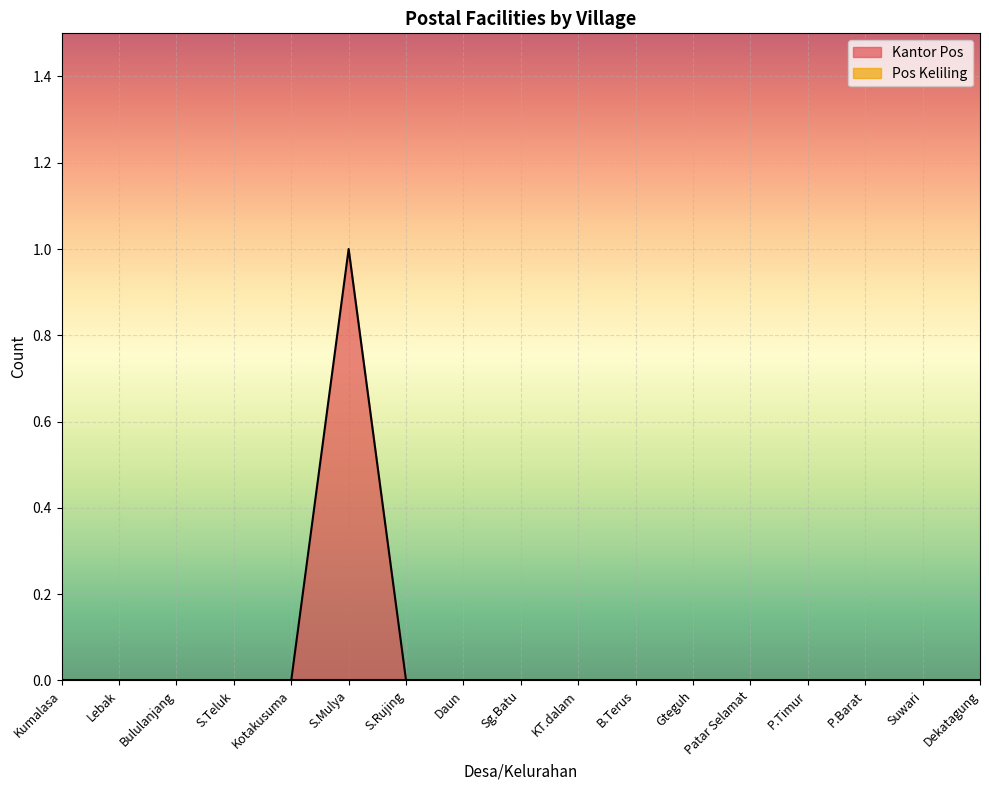

How many points are higher than both their immediate neighbors (excluding endpoints)?

1